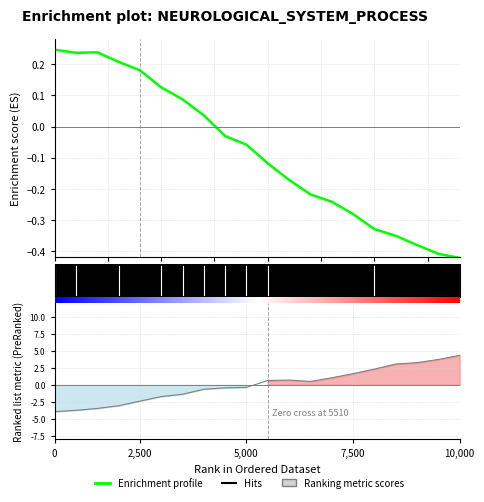

Which has a higher value, 14 or 5,000?

5,000